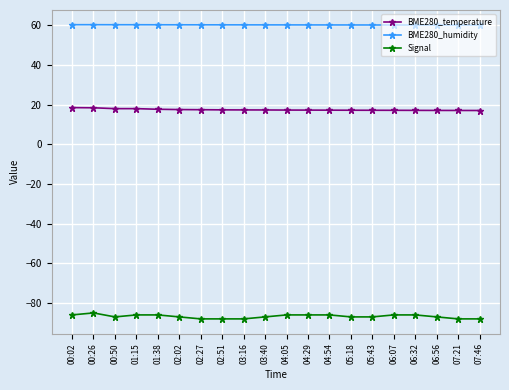

What is the difference between the maximum and minimum values in the BME280_humidity series?

0.2